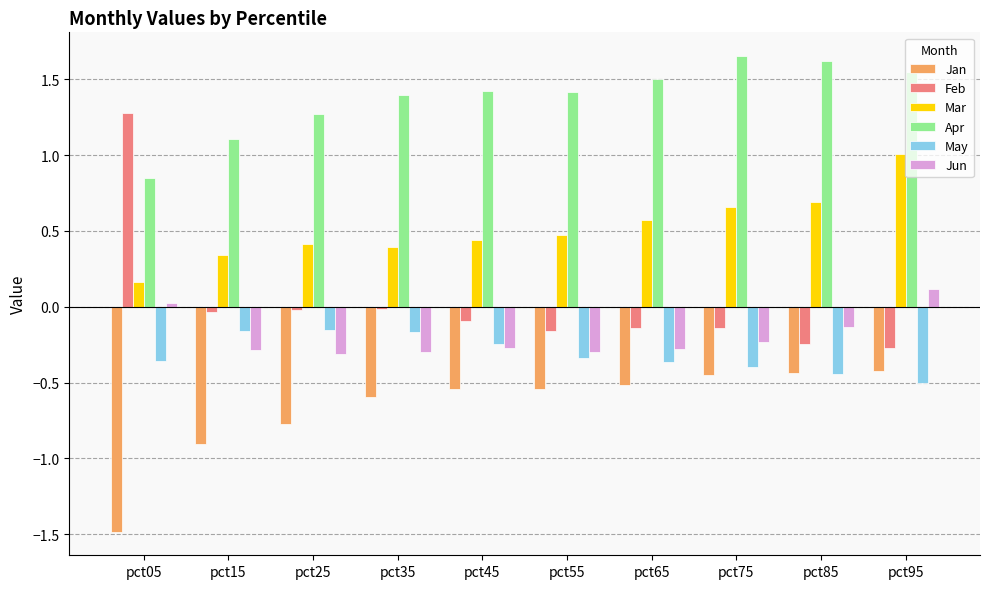

True or false: Apr has a value of 1.3 at pct25.

True